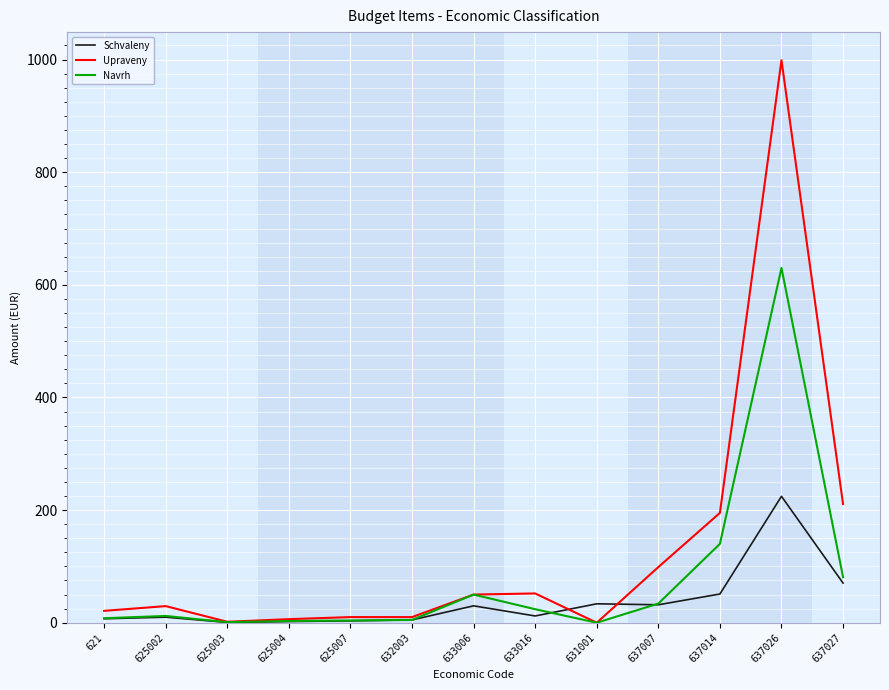

What is the maximum value shown in the chart?

998.8